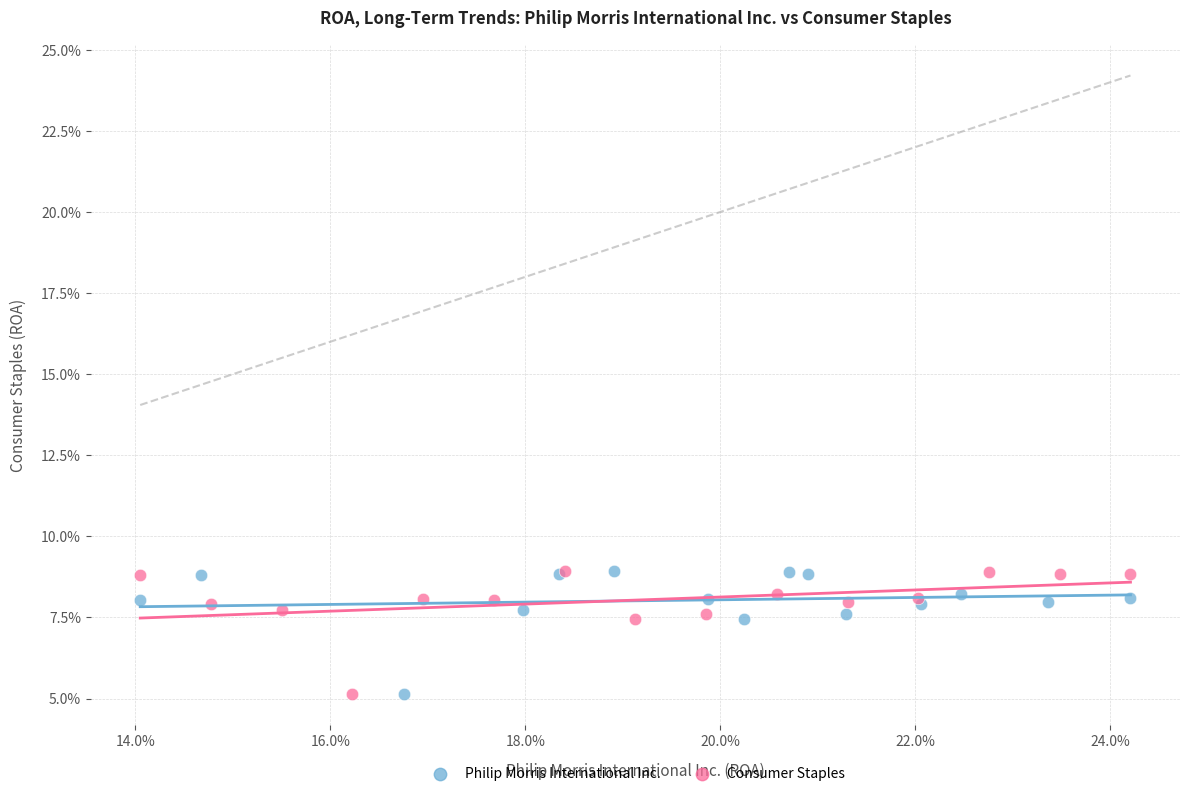

What are all the series names shown in the legend?

Philip Morris International Inc., Consumer Staples